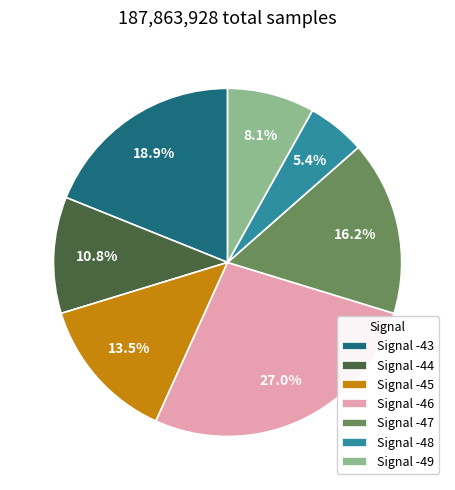

Which slice is the largest?

Signal -46